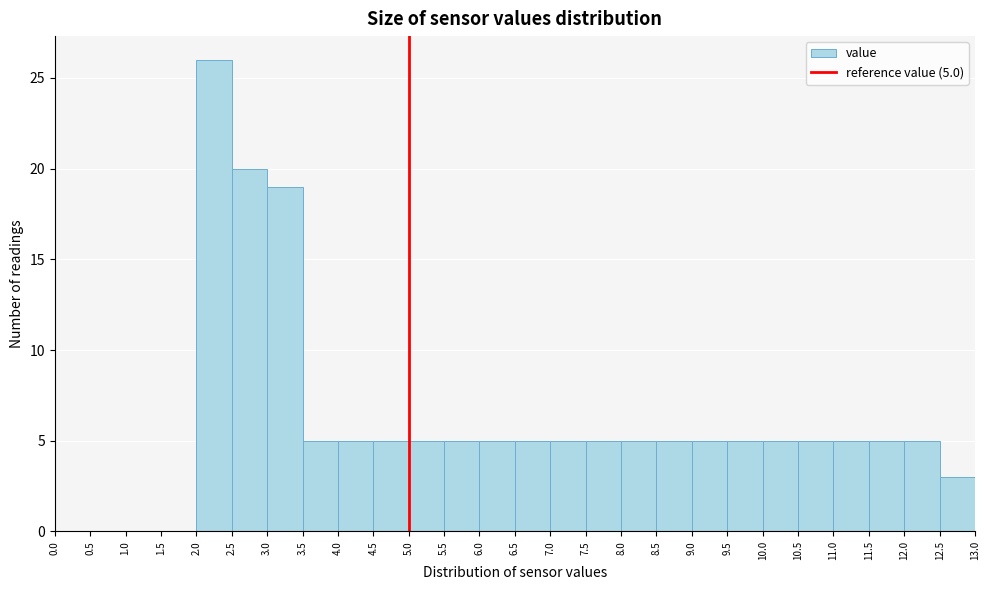

Over which range of the x-axis is the bar tallest?

2.0 to 2.5